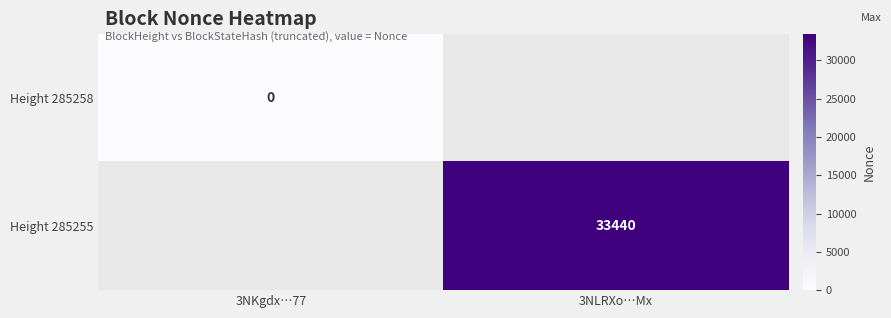

Between 3NKgdx…77 and 3NLRXo…Mx, which is larger?

3NLRXo…Mx